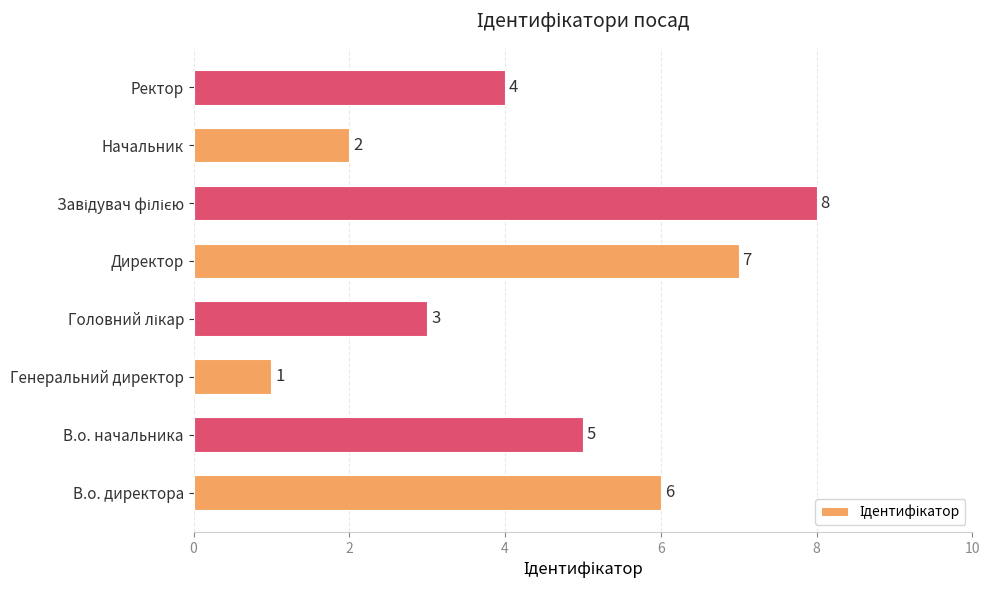

How many data points are less than 5?

4